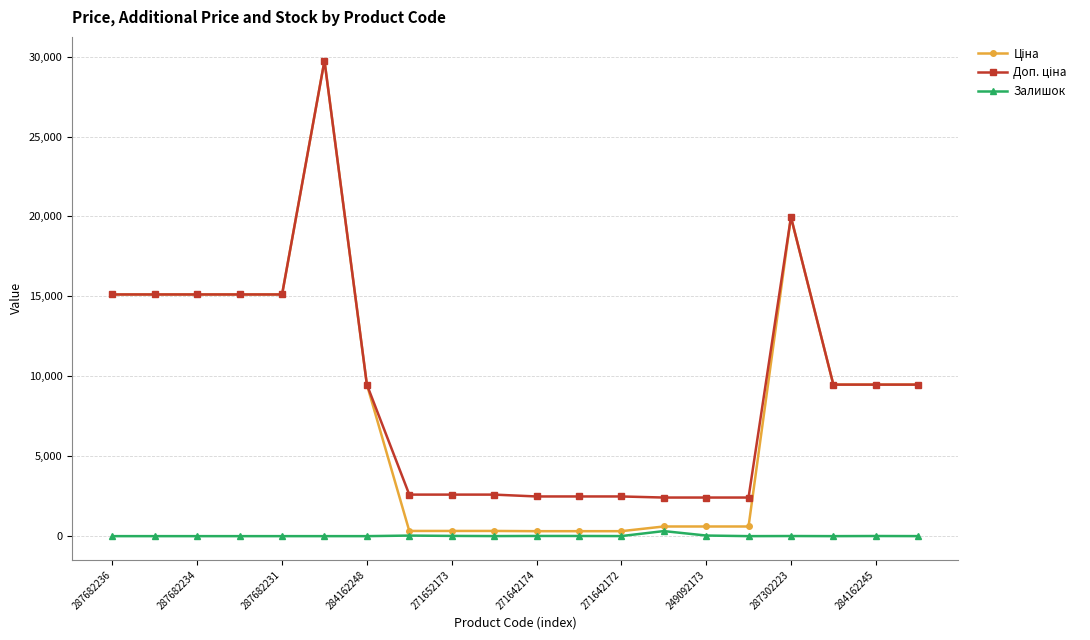

At how many categories does at least one series exceed 12384?

7